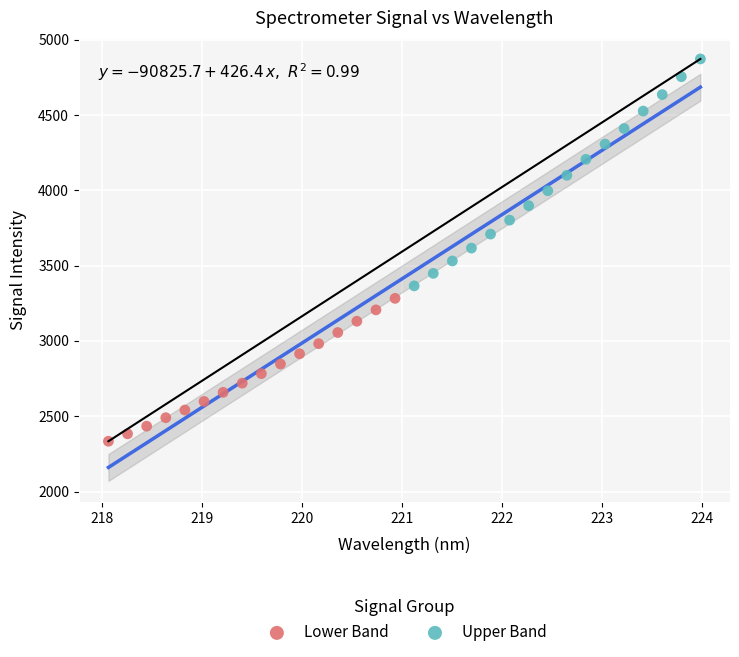

Which series reaches the maximum Y coordinate?

Upper Band